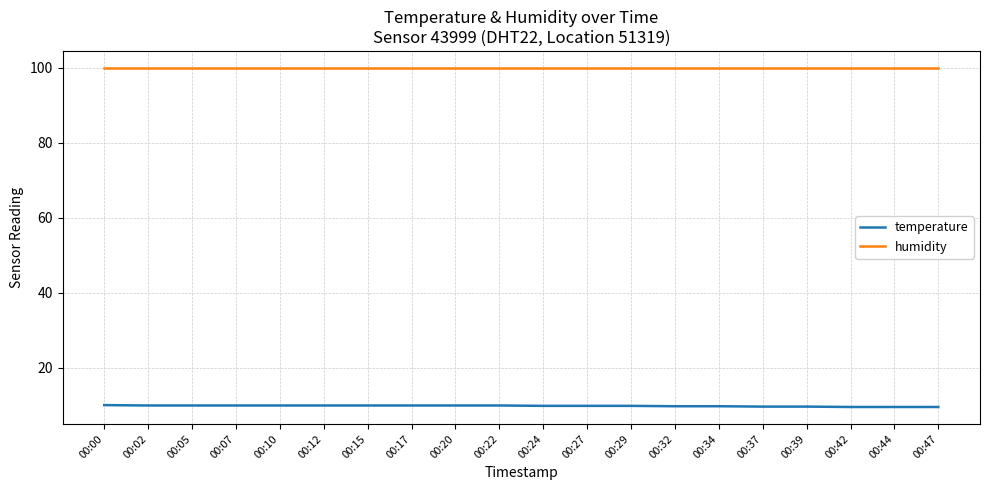

Which series has the largest total across all categories?

humidity